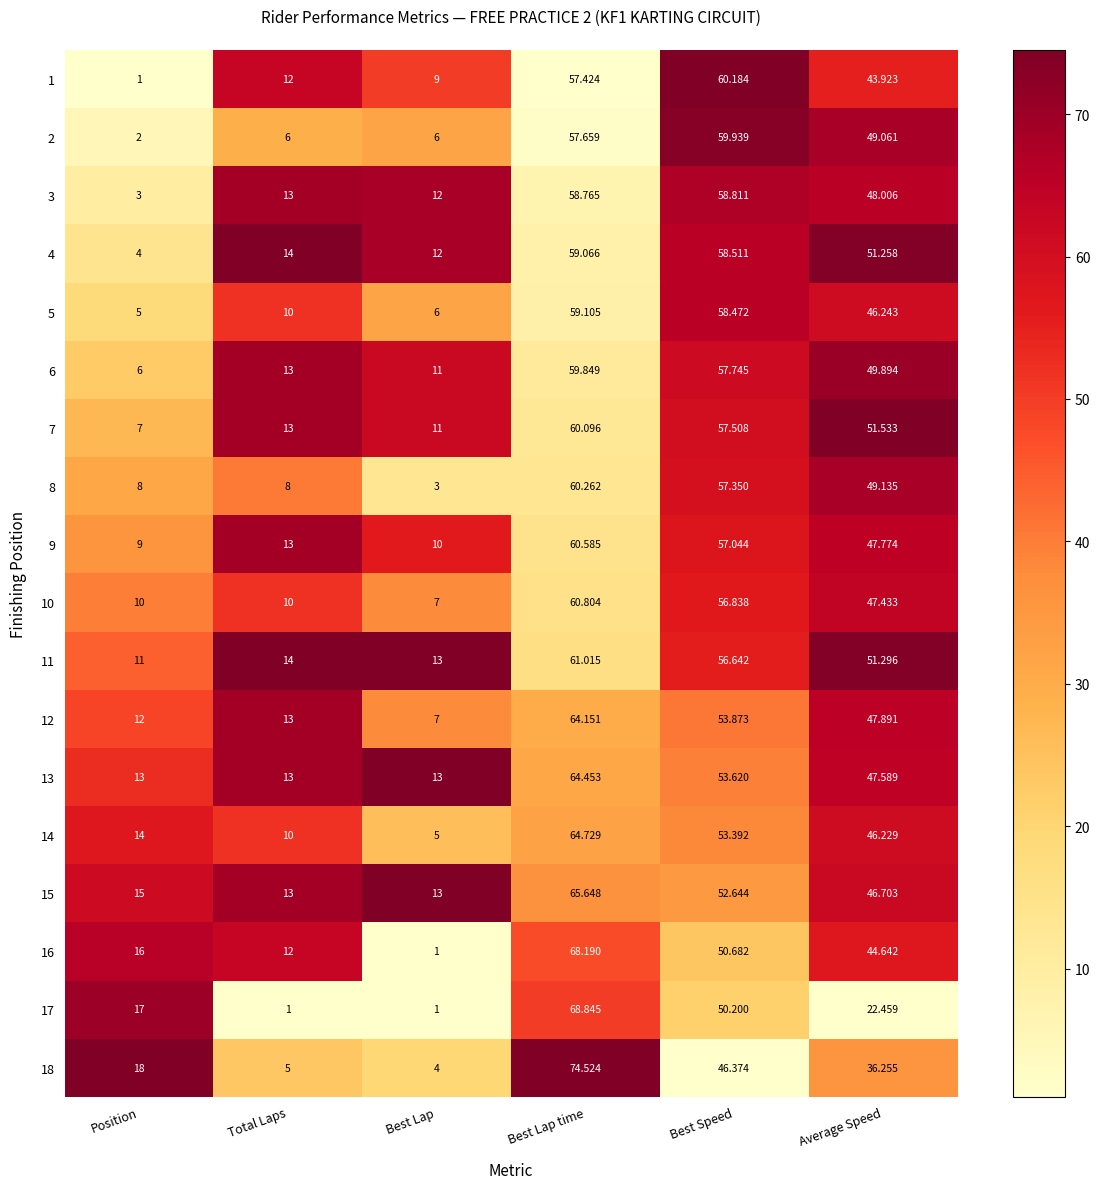

At which label does 11 first exceed 51?

Best Lap time